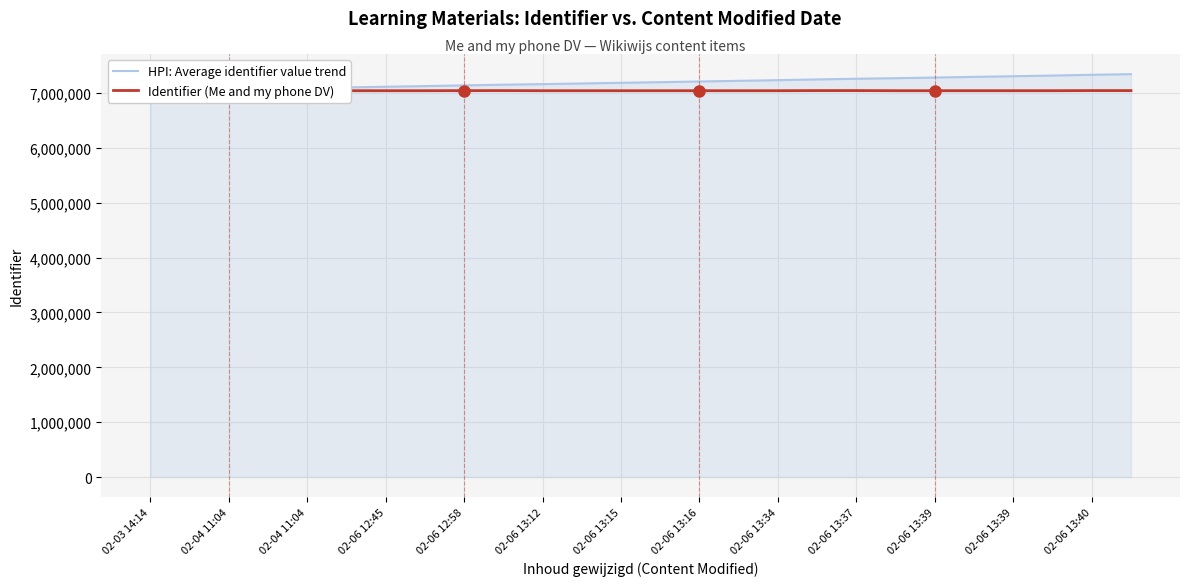

Rank the series by their average value, from highest to lowest.

HPI: Average identifier value trend, Identifier (Me and my phone DV)